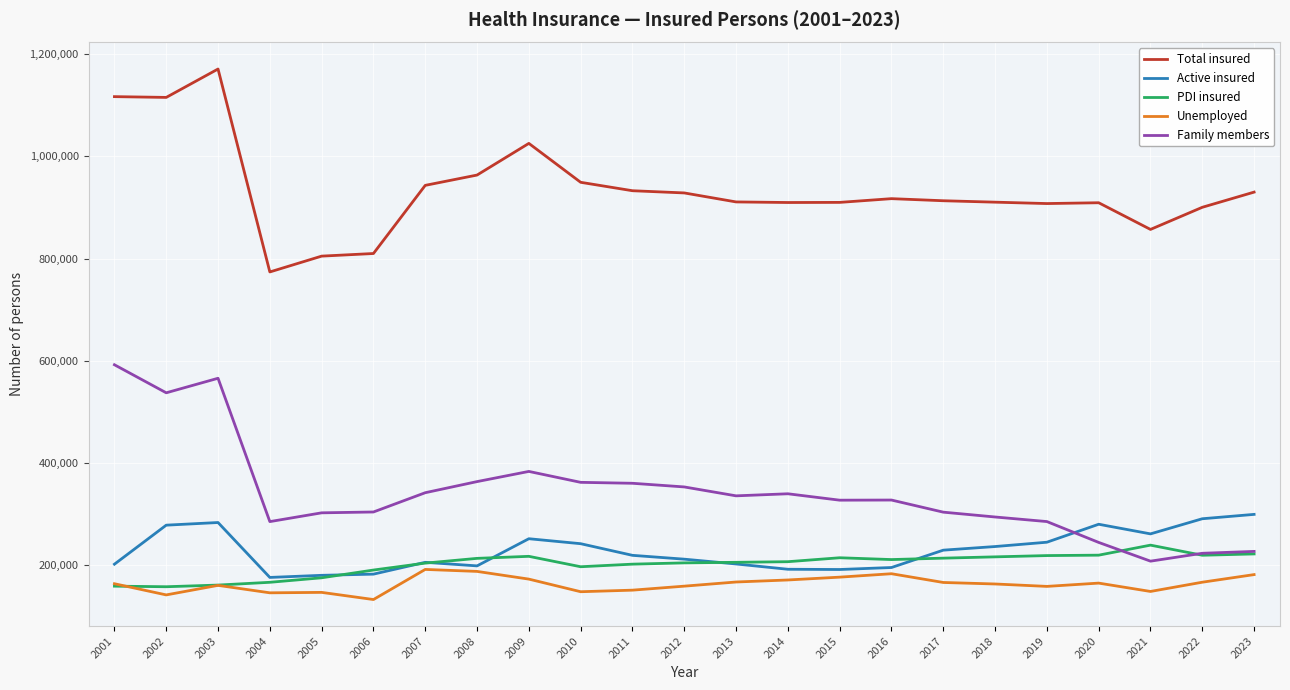

What is the spread (max minus min) of values at 2015?

733424